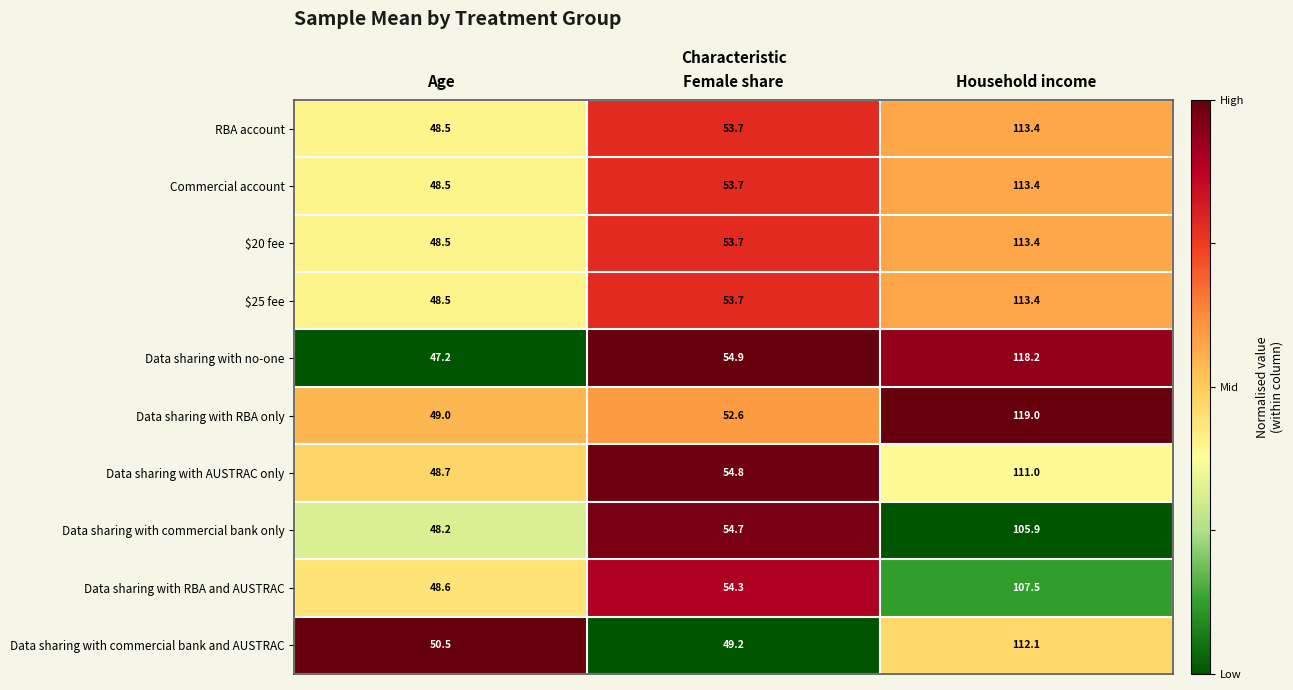

Which series changed the most between Female share and Household income?

Data sharing with RBA only